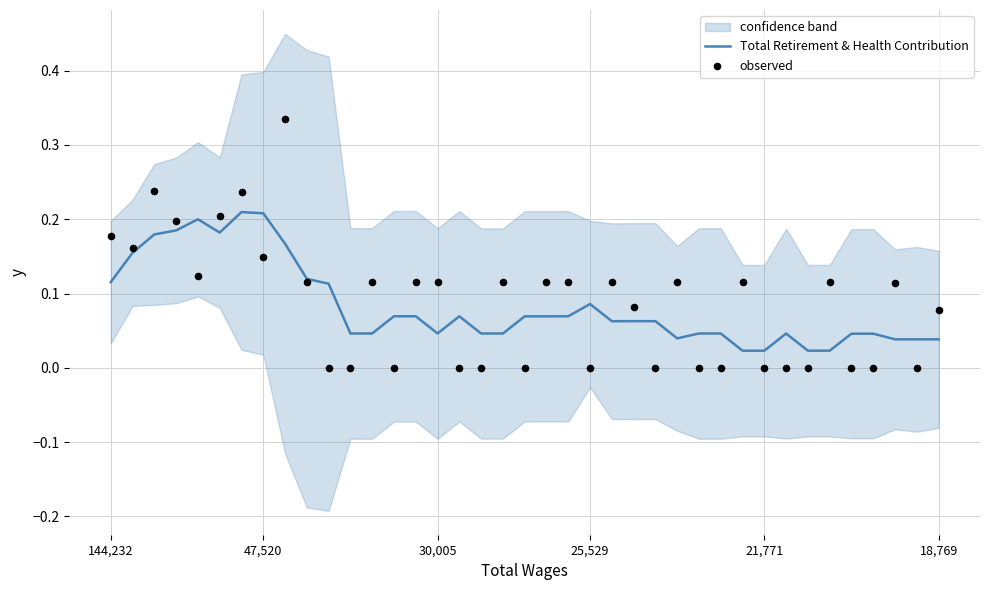

Is the value of Total Retirement & Health Contribution at 13 greater than the value of observed at 24?

No